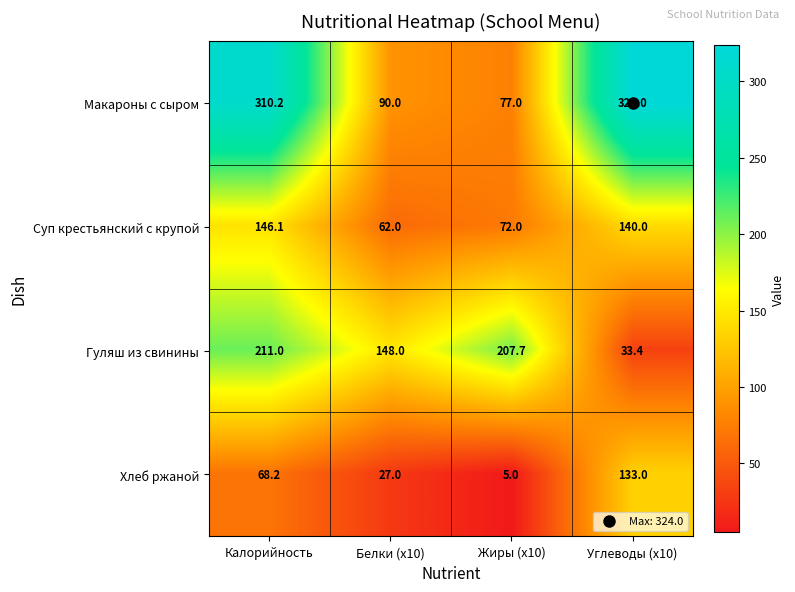

Is it true that Макароны с сыром equals 324.0 at Углеводы (x10)?

True